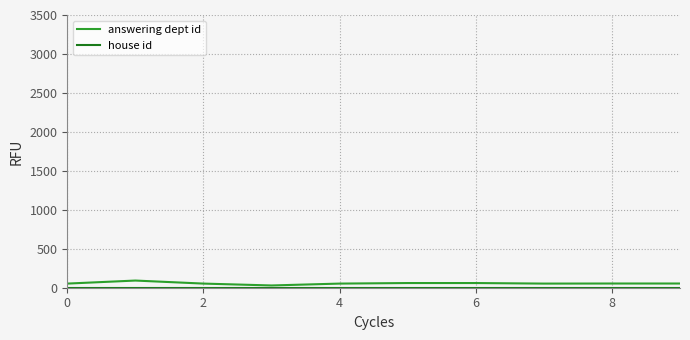

What is the sum of all answering dept id values?

561